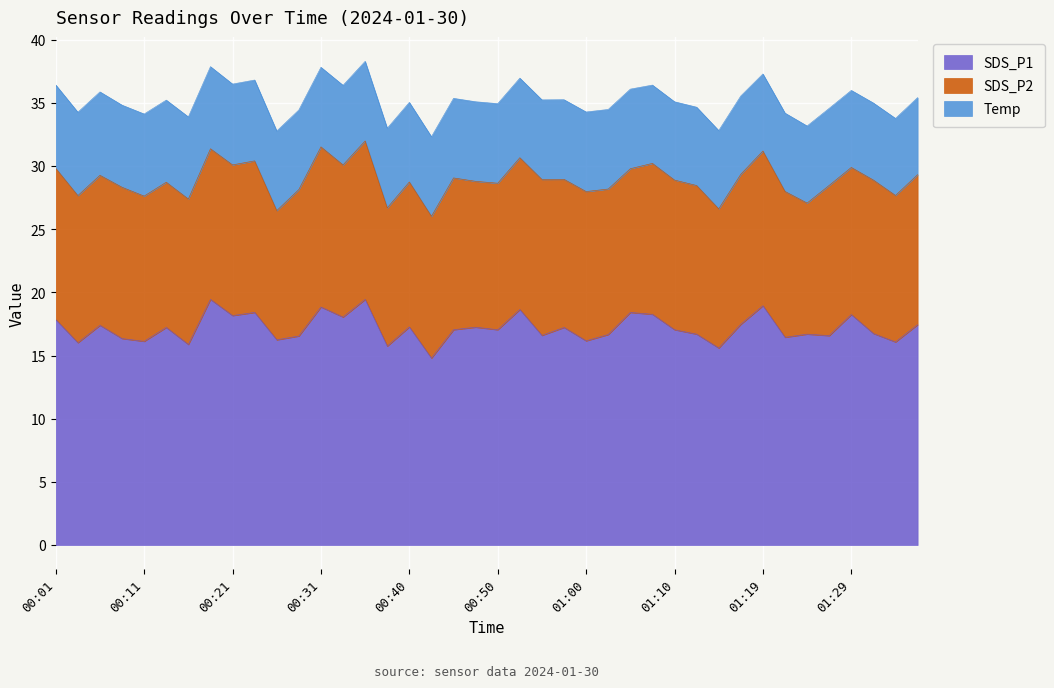

Rank the series by their maximum value, from highest to lowest.

SDS_P1, SDS_P2, Temp